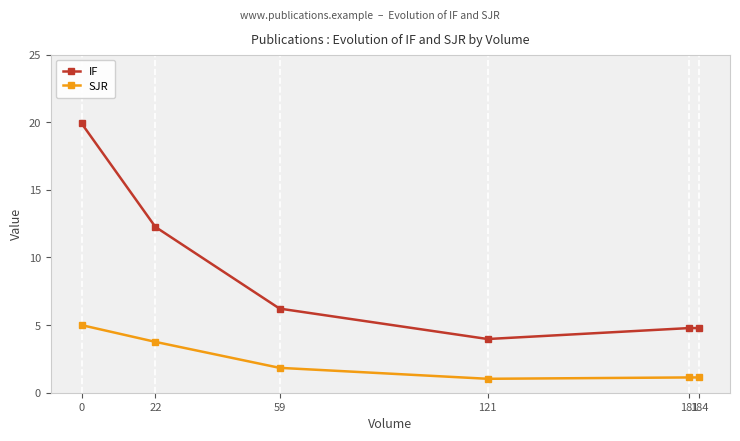

Does the chart display data point markers on the line(s)?

Yes